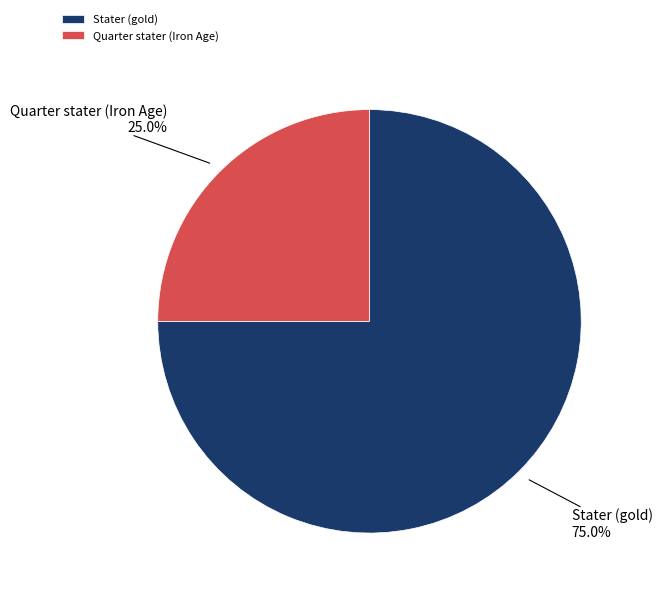

The Quarter stater (Iron Age) slice represents 18% of the pie. True or false?

False